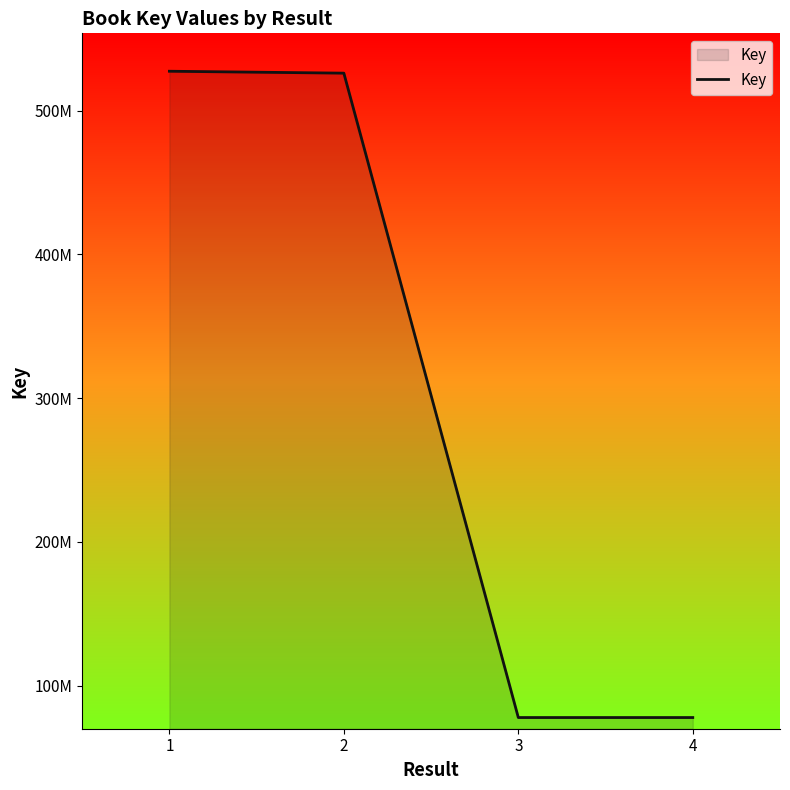

Does the chart have visible grid lines?

No